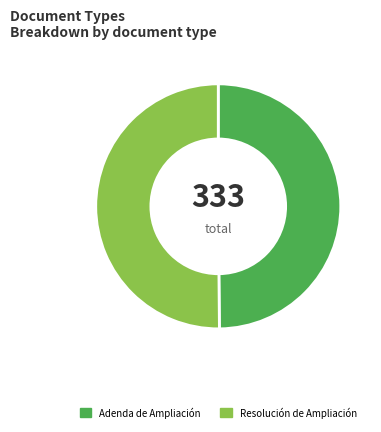

True or false: Resolución de Ampliación accounts for 50% of the total.

True